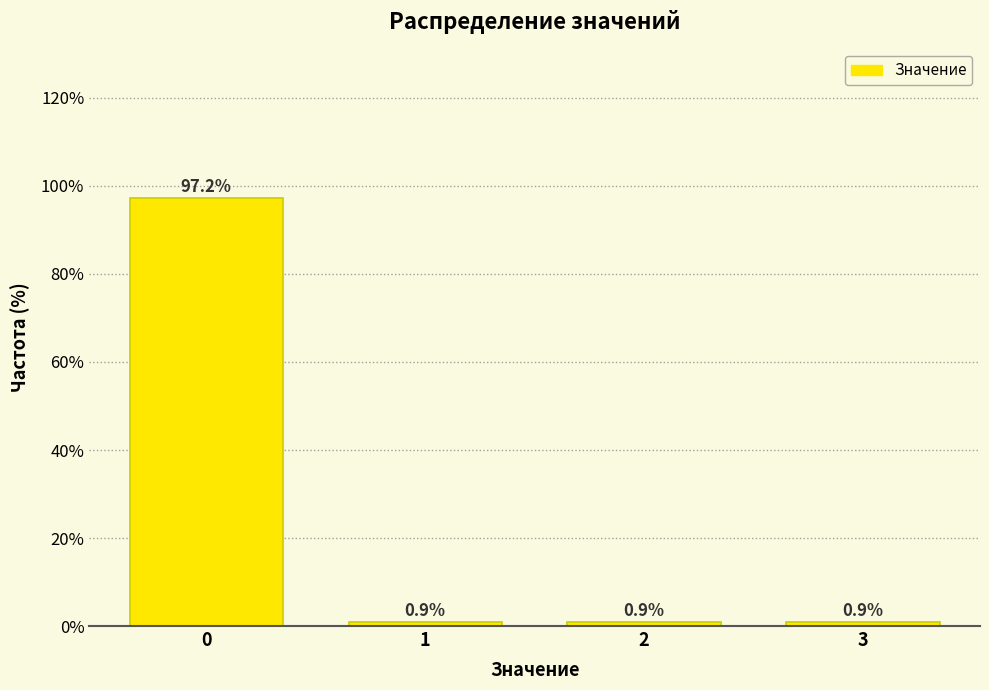

Reading left to right, what are all the values shown in this chart?

0=97.2	1=0.9	2=0.9	3=0.9